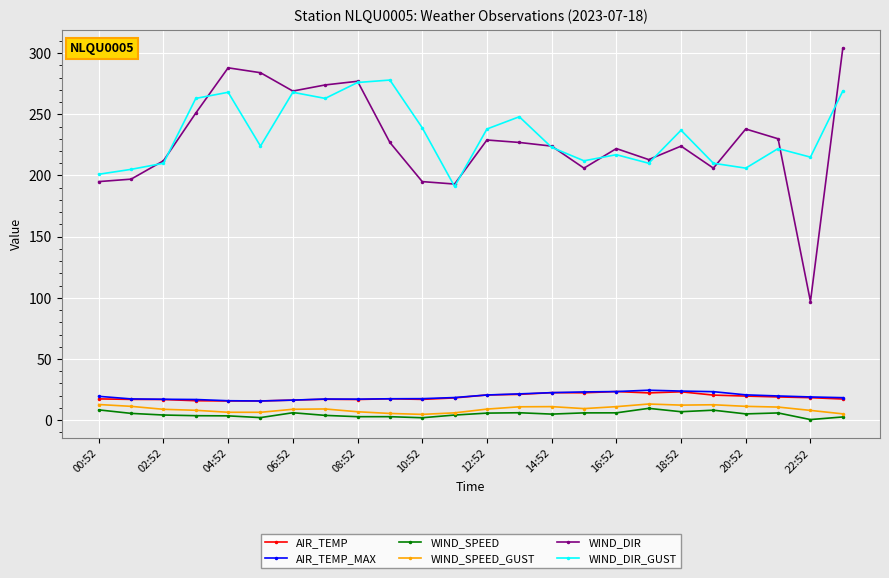

What is the greatest value displayed?

304.0